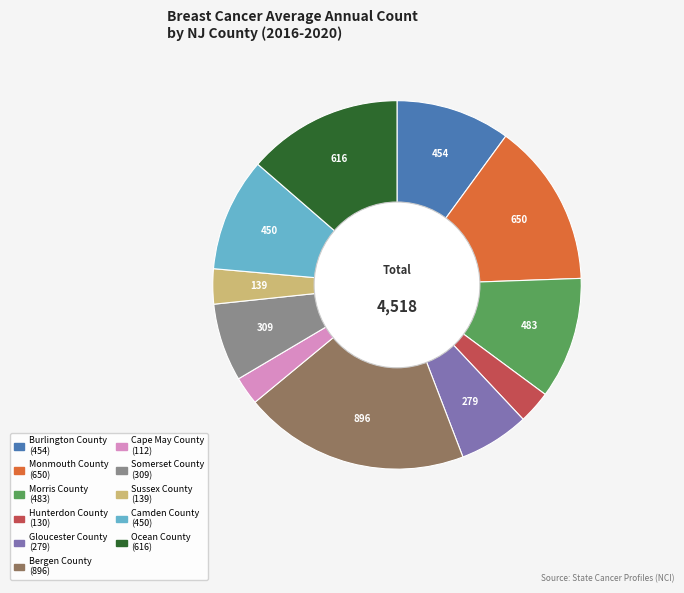

Do Sussex County and Cape May County together represent more than half of the pie?

No